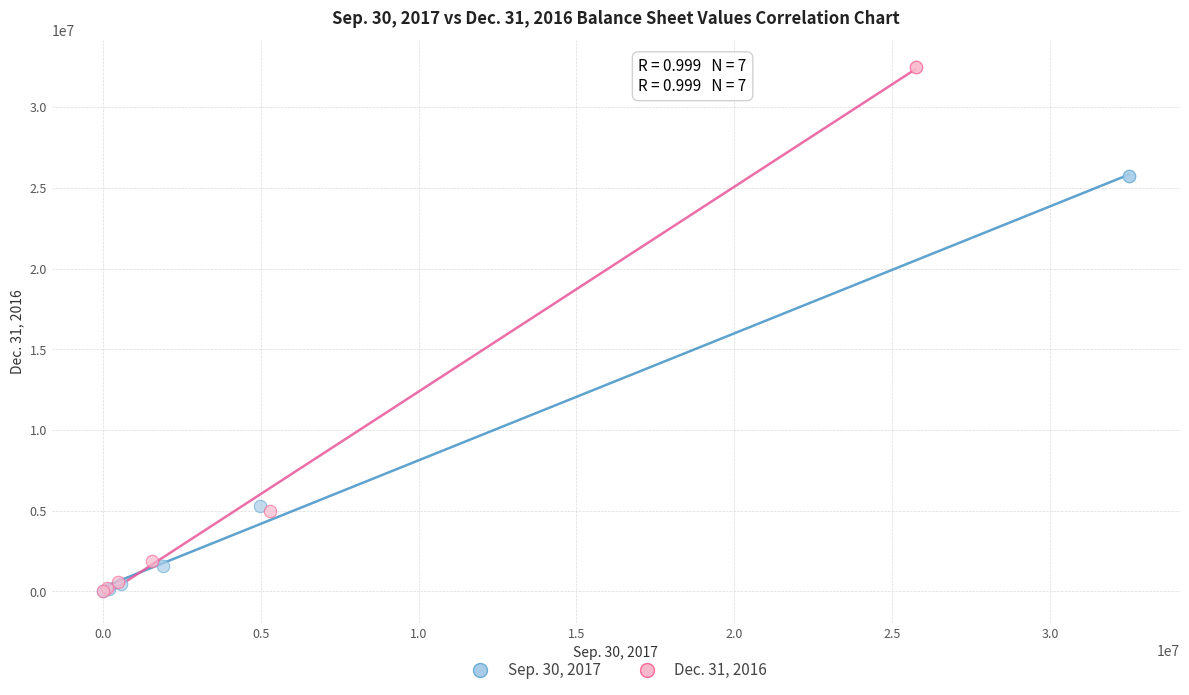

Which series contains the highest Y value?

Dec. 31, 2016